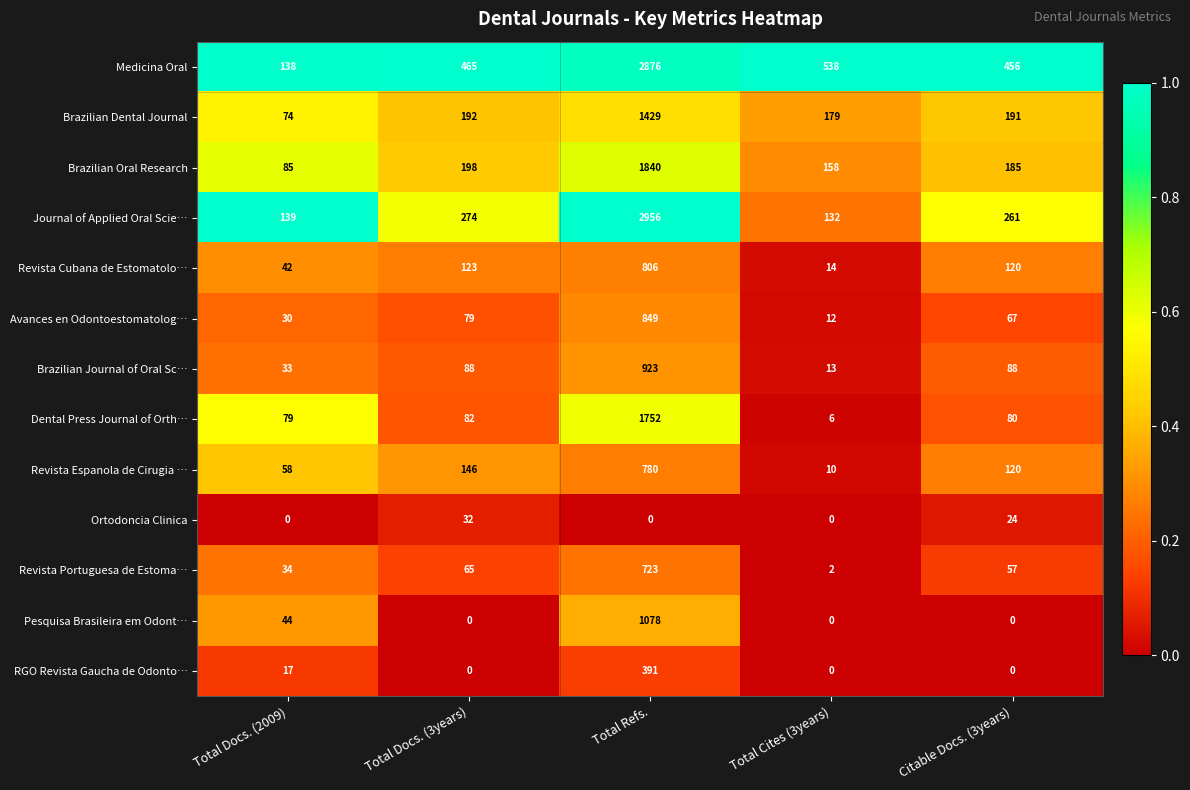

The value of Brazilian Journal of Oral Sc… at Total Cites (3years) is 18. True or false?

False